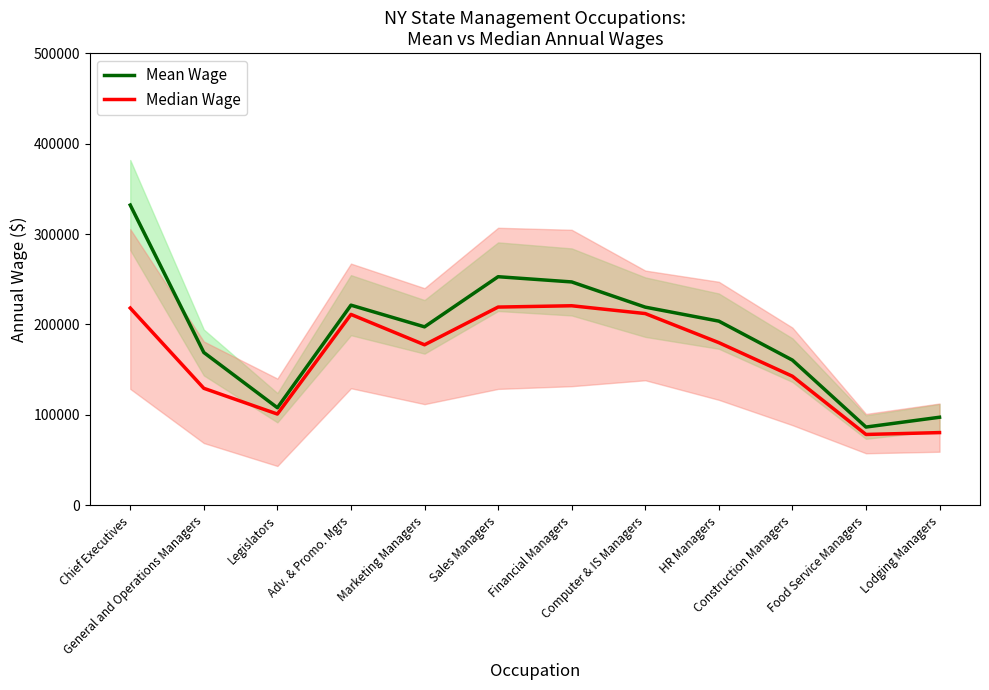

What is the minimum value for Median Wage?

78356